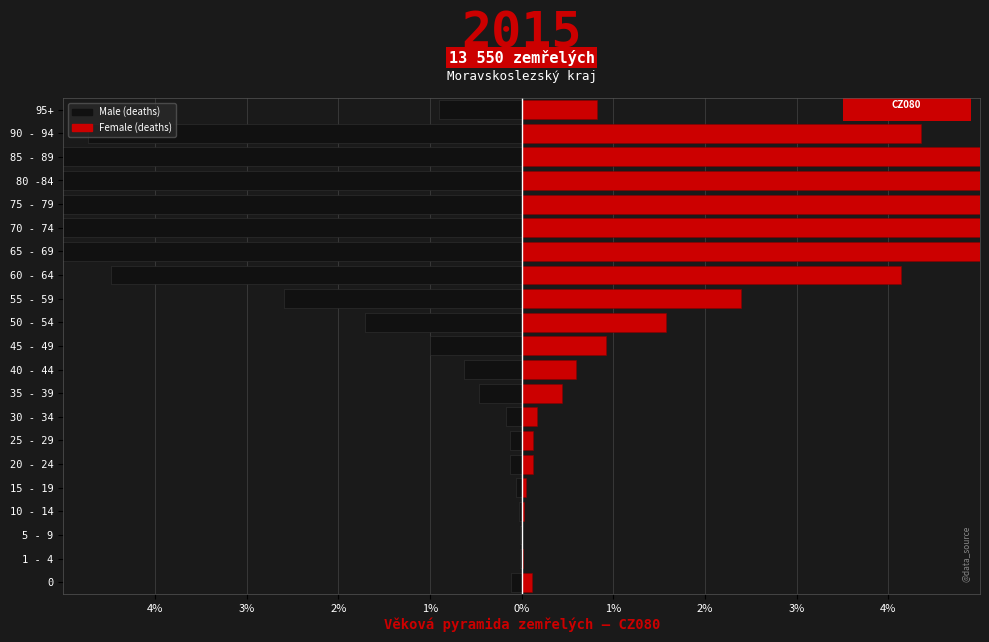

Between 0 and 80 -84, which series saw the biggest shift?

Male (deaths)